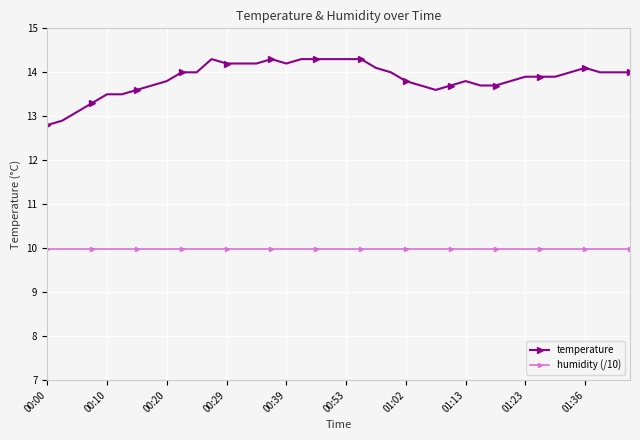

Reading right to left, list all the values displayed in this chart.

temperature: 14.0	14.0	14.0	14.1	14.0	13.9	13.9	13.9	13.8	13.7	13.7	13.8	13.7	13.6	13.7	13.8	14.0	14.1	14.3	14.3	14.3	14.3	14.3	14.2	14.3	14.2	14.2	14.2	14.3	14.0	14.0	13.8	13.7	13.6	13.5	13.5	13.3	13.1	12.9	12.8
humidity (/10): 10.0	10.0	10.0	10.0	10.0	10.0	10.0	10.0	10.0	10.0	10.0	10.0	10.0	10.0	10.0	10.0	10.0	10.0	10.0	10.0	10.0	10.0	10.0	10.0	10.0	10.0	10.0	10.0	10.0	10.0	10.0	10.0	10.0	10.0	10.0	10.0	10.0	10.0	10.0	10.0